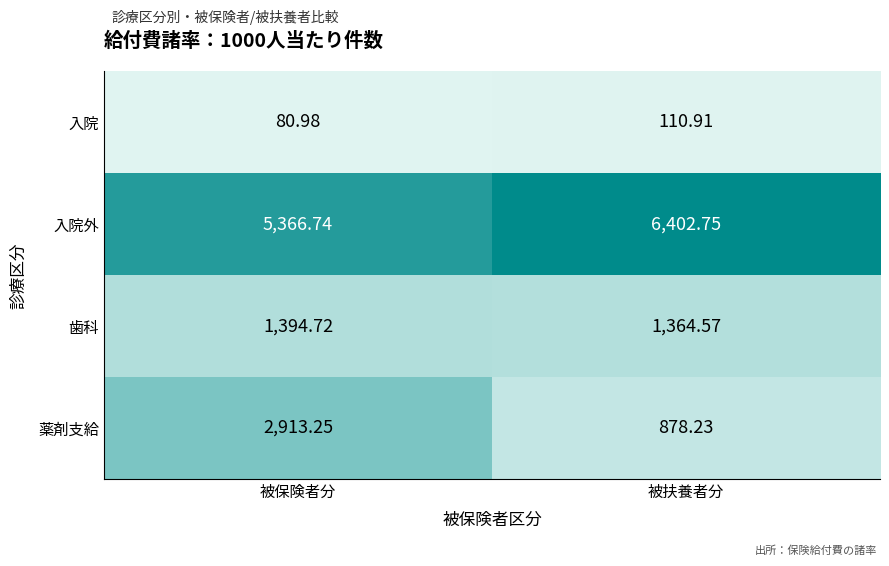

At which label does 歯科 first exceed 1394?

被保険者分